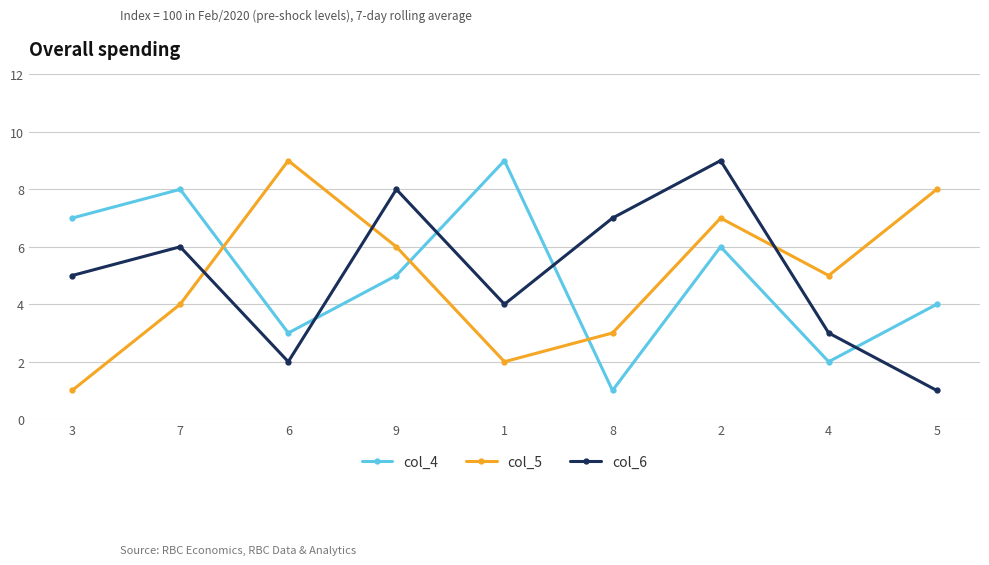

Between which two adjacent categories do col_4 and col_6 first intersect?

6 and 9